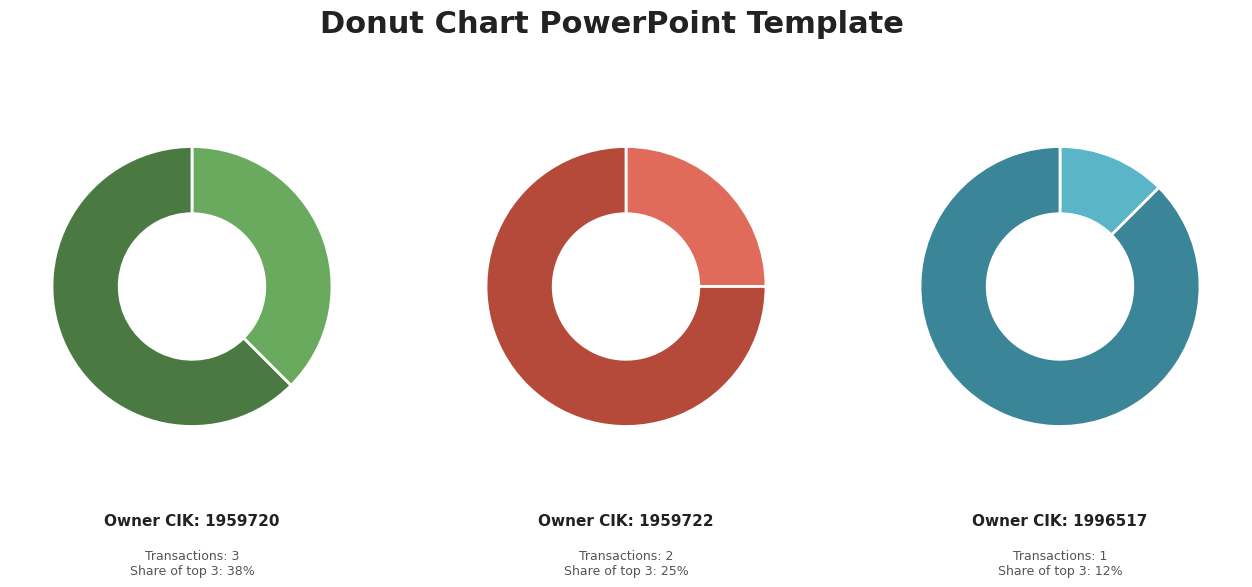

Is the sum of 1959722 and Other greater than half?

No